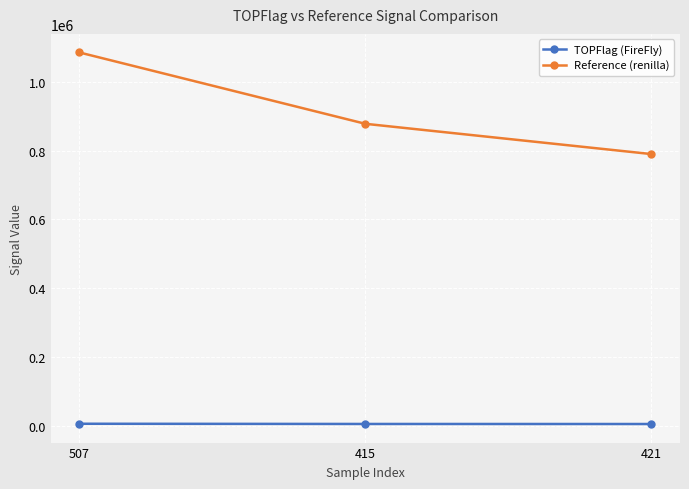

At how many categories does at least one series exceed 319564?

3